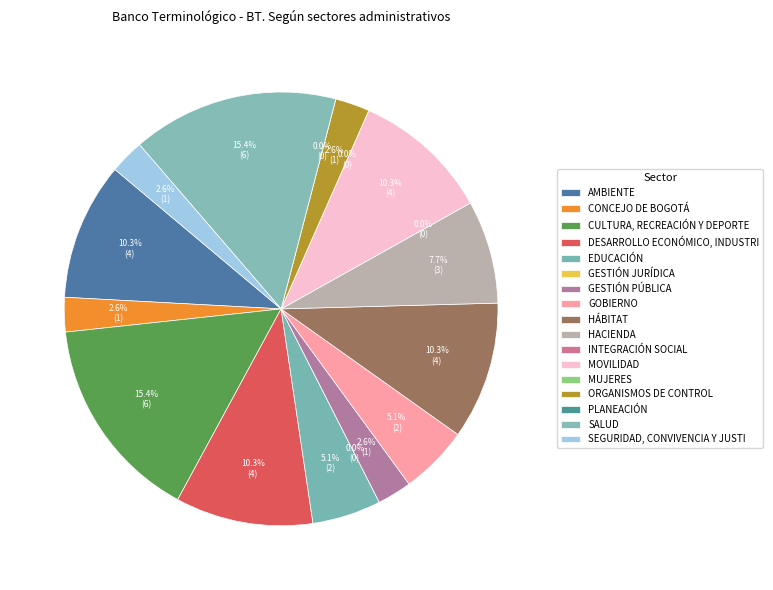

To the nearest percent, what is the combined percentage of GESTIÓN JURÍDICA and AMBIENTE?

10%